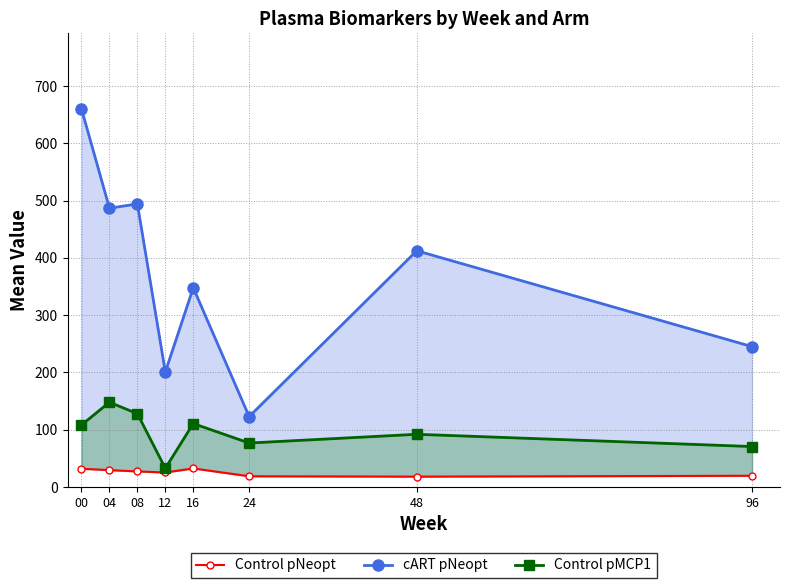

What is the sum of the cART pNeopt values at 96 and 12?

445.7